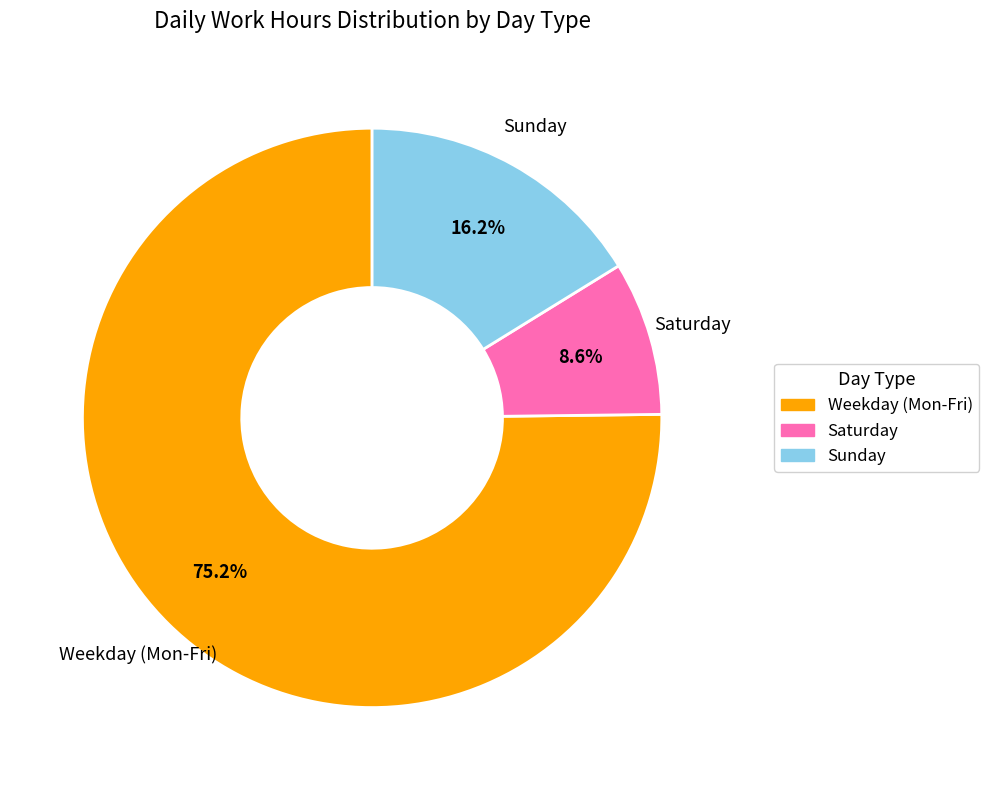

Is there any slice that represents more than half of the pie?

Yes